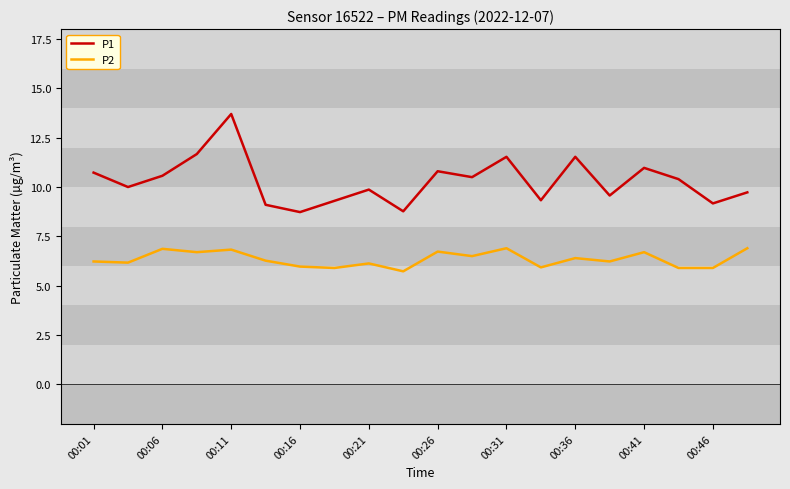

What is the lowest value of the P1 series?

8.7